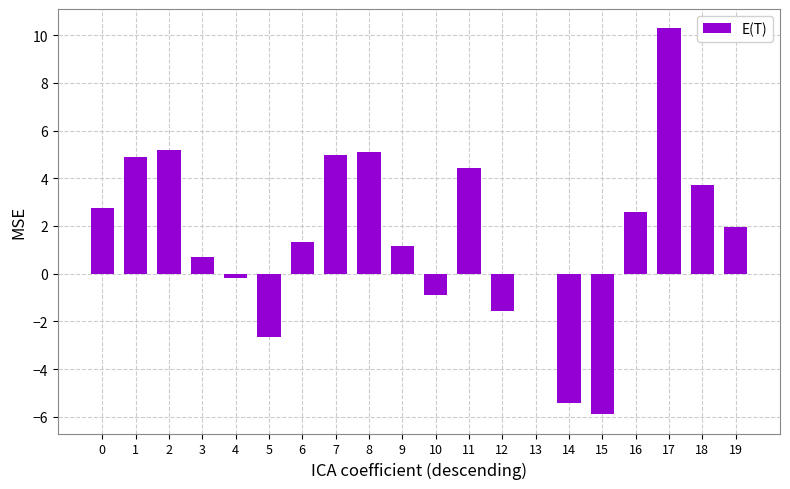

How many distinct data groups are displayed?

1